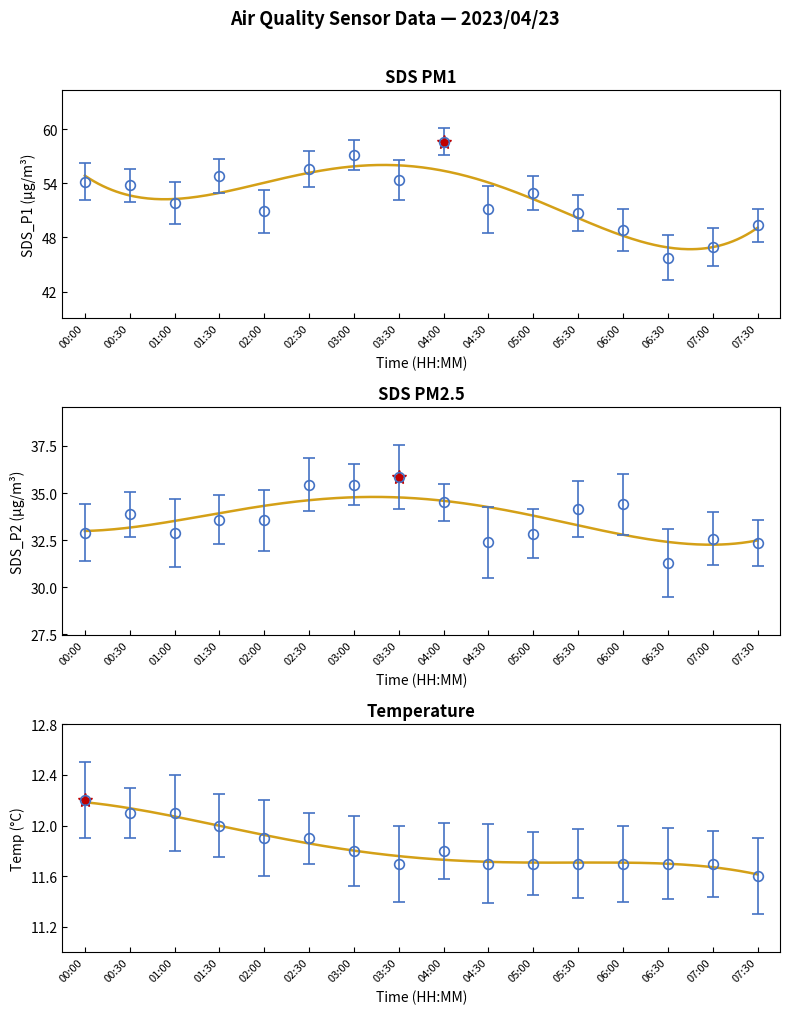

What is the label of the 13th point from the right?

01:30